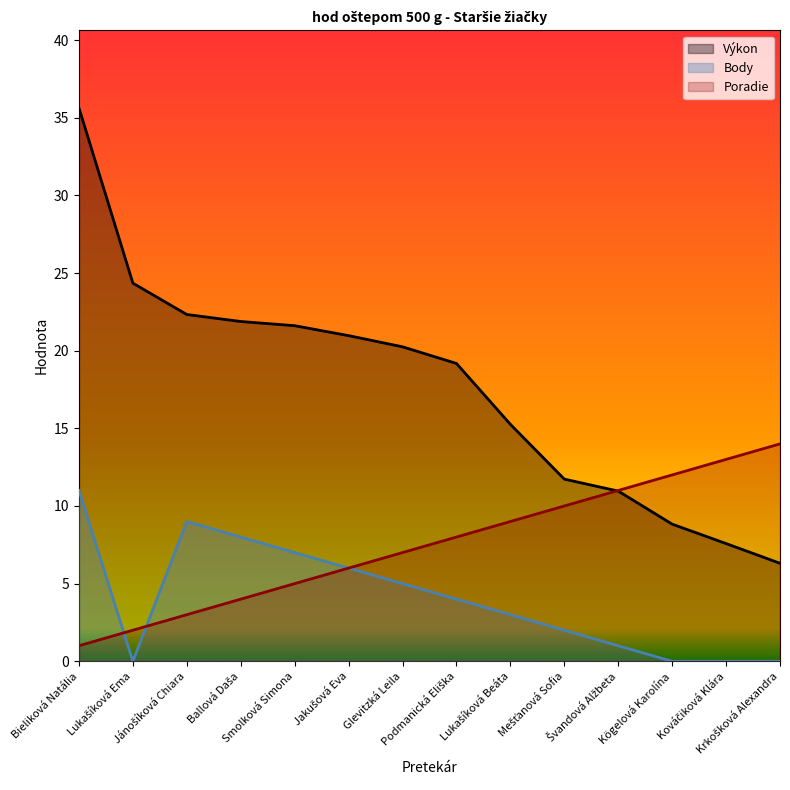

Reading left to right, what are all the values shown in this chart?

Výkon: Bieliková Natália=35.6	Lukašíková Ema=24.4	Jánošíková Chiara=22.3	Ballová Daša=21.9	Smolková Simona=21.6	Jakušová Eva=21.0	Glevitzká Leila=20.2	Podmanická Eliška=19.2	Lukašíková Beáta=15.3	Mešťanová Sofia=11.7	Švandová Alžbeta=11.0	Kögelová Karolína=8.8	Kováčiková Klára=7.6	Krkošková Alexandra=6.3
Poradie: Bieliková Natália=1.0	Lukašíková Ema=2.0	Jánošíková Chiara=3.0	Ballová Daša=4.0	Smolková Simona=5.0	Jakušová Eva=6.0	Glevitzká Leila=7.0	Podmanická Eliška=8.0	Lukašíková Beáta=9.0	Mešťanová Sofia=10.0	Švandová Alžbeta=11.0	Kögelová Karolína=12.0	Kováčiková Klára=13.0	Krkošková Alexandra=14.0
Body: Bieliková Natália=11.0	Lukašíková Ema=0.0	Jánošíková Chiara=9.0	Ballová Daša=8.0	Smolková Simona=7.0	Jakušová Eva=6.0	Glevitzká Leila=5.0	Podmanická Eliška=4.0	Lukašíková Beáta=3.0	Mešťanová Sofia=2.0	Švandová Alžbeta=1.0	Kögelová Karolína=0.0	Kováčiková Klára=0.0	Krkošková Alexandra=0.0